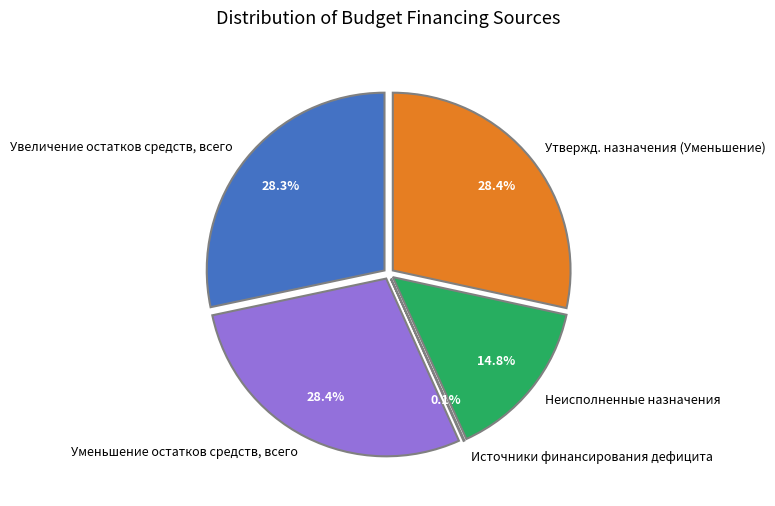

Count the number of slices in the pie.

5